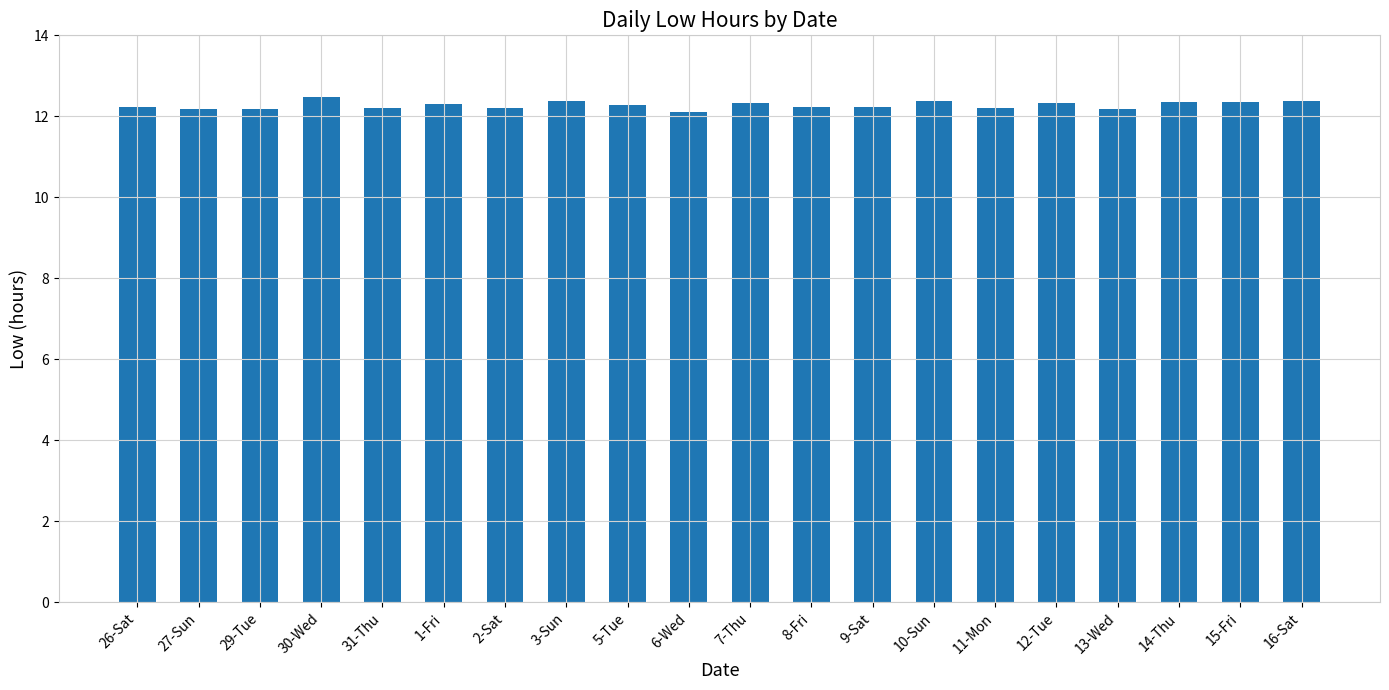

What is the average value?

12.3